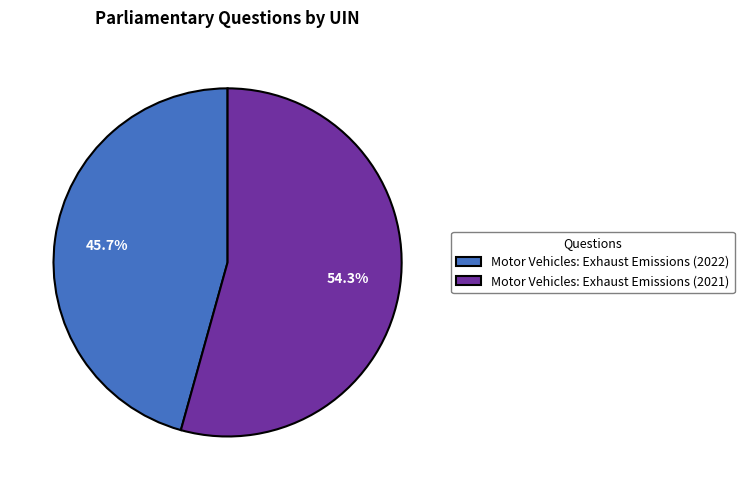

To the nearest percent, what is the average slice percentage?

50%